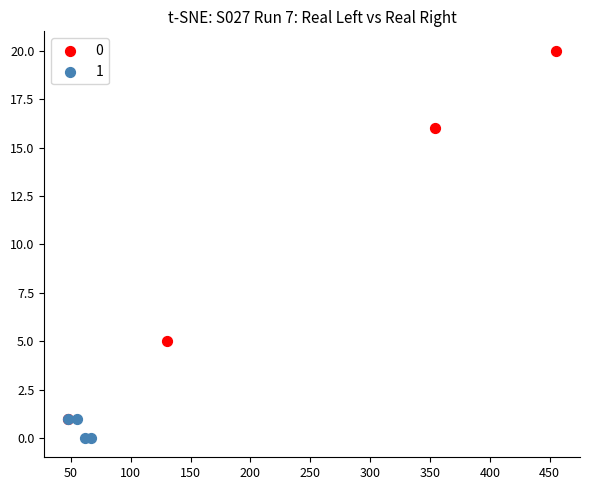

Which series contains the highest Y value?

0